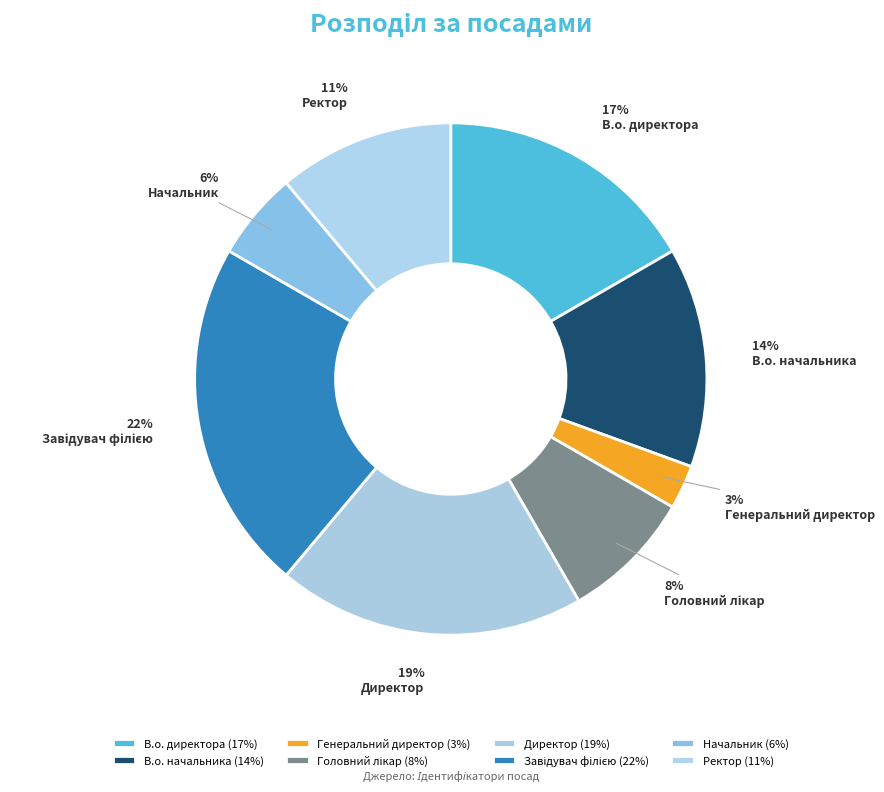

How many segments does this pie chart have?

8